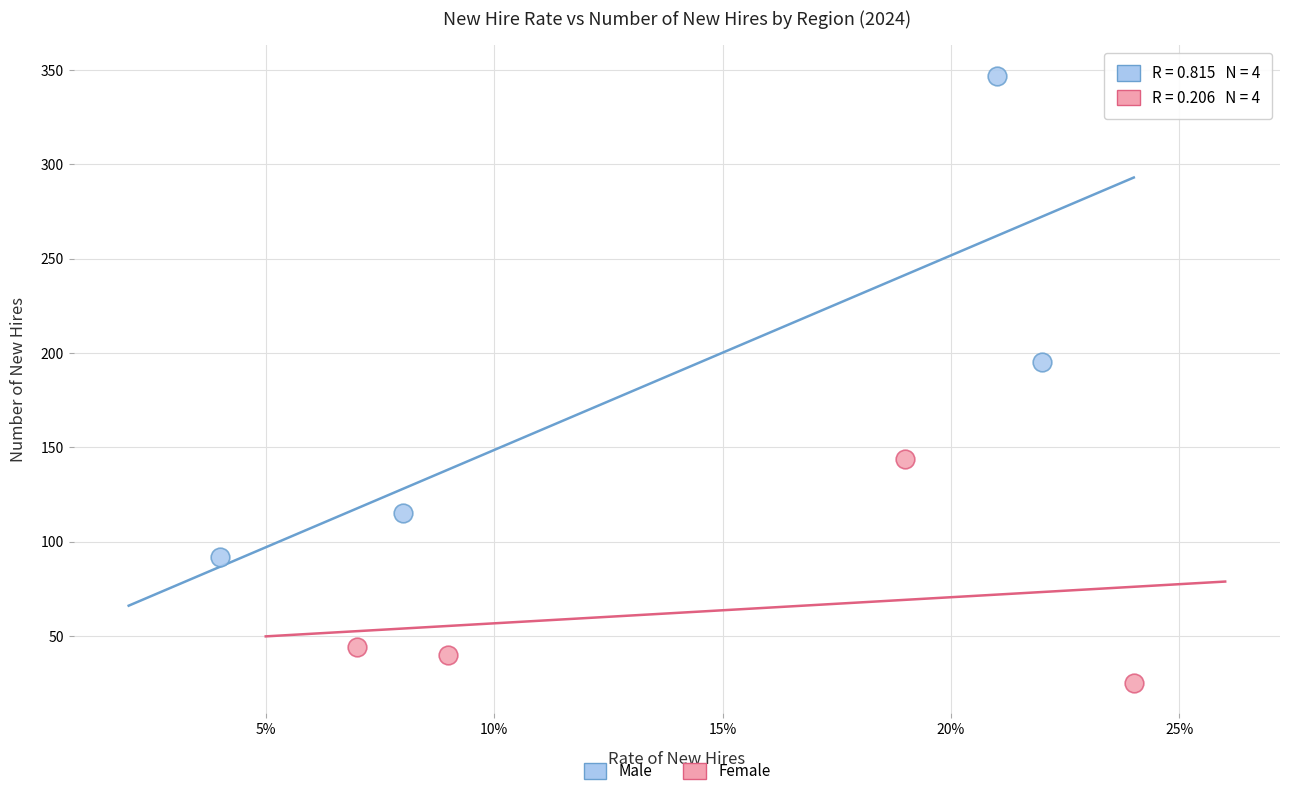

Which series has the largest Y range (max minus min)?

Male